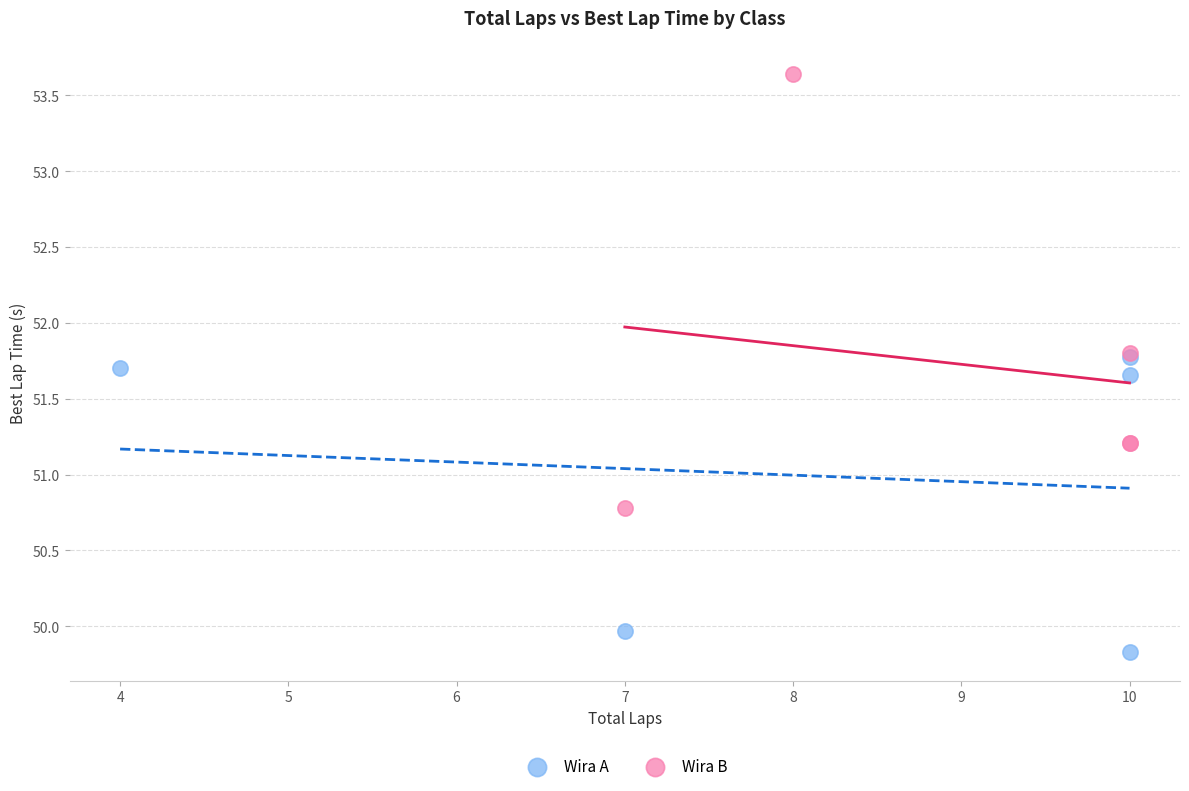

Which series has the largest Y range (max minus min)?

Wira B